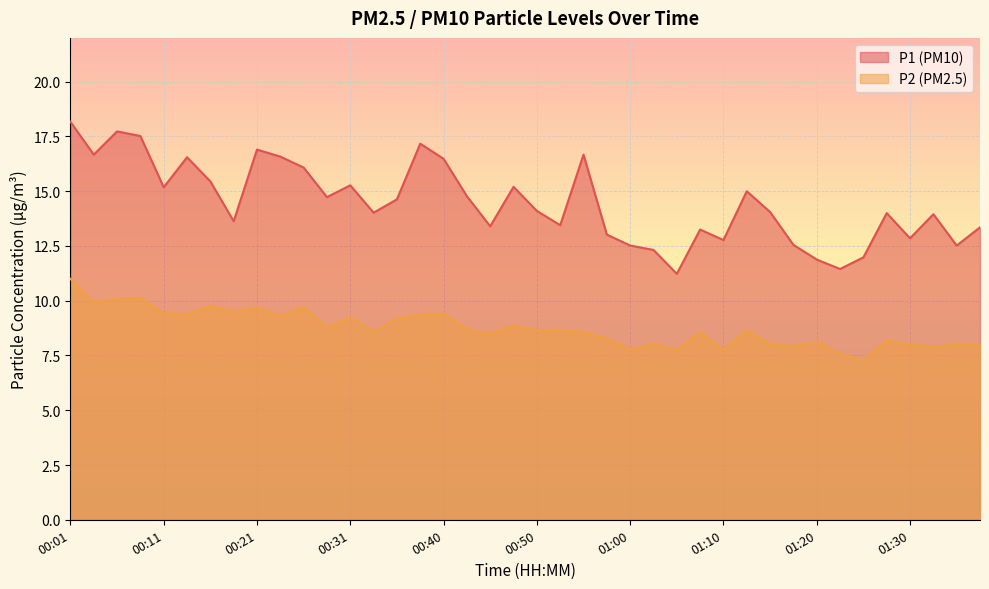

What is the maximum value for P1?

18.2